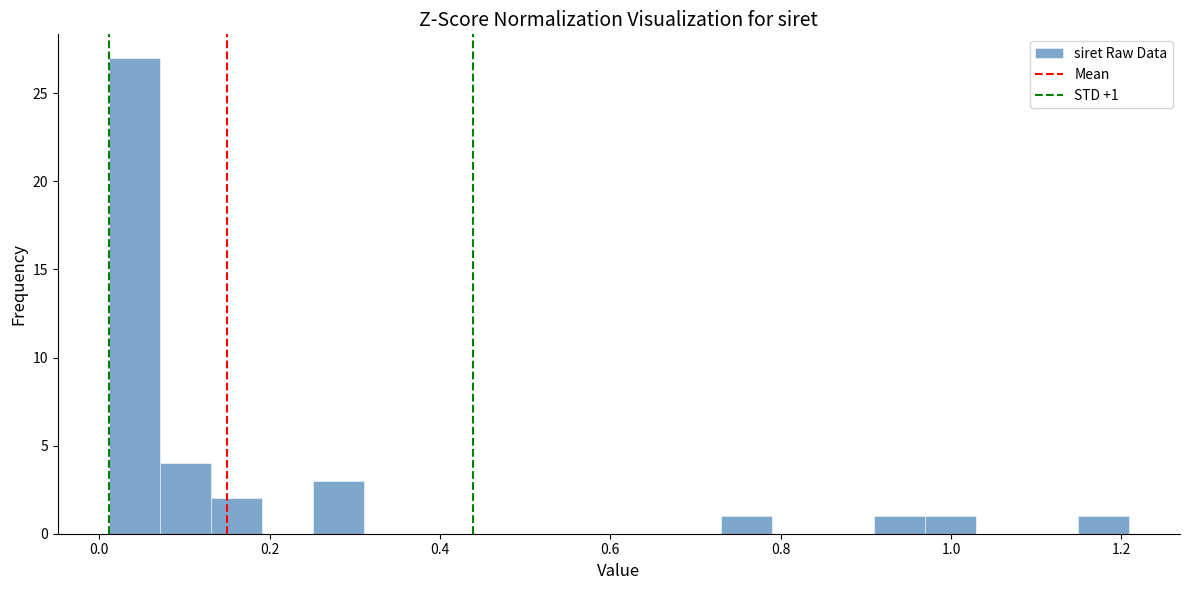

Around what value on the x-axis is the tallest bar? Give the approximate position of its centre, as read against the axis.

0.04